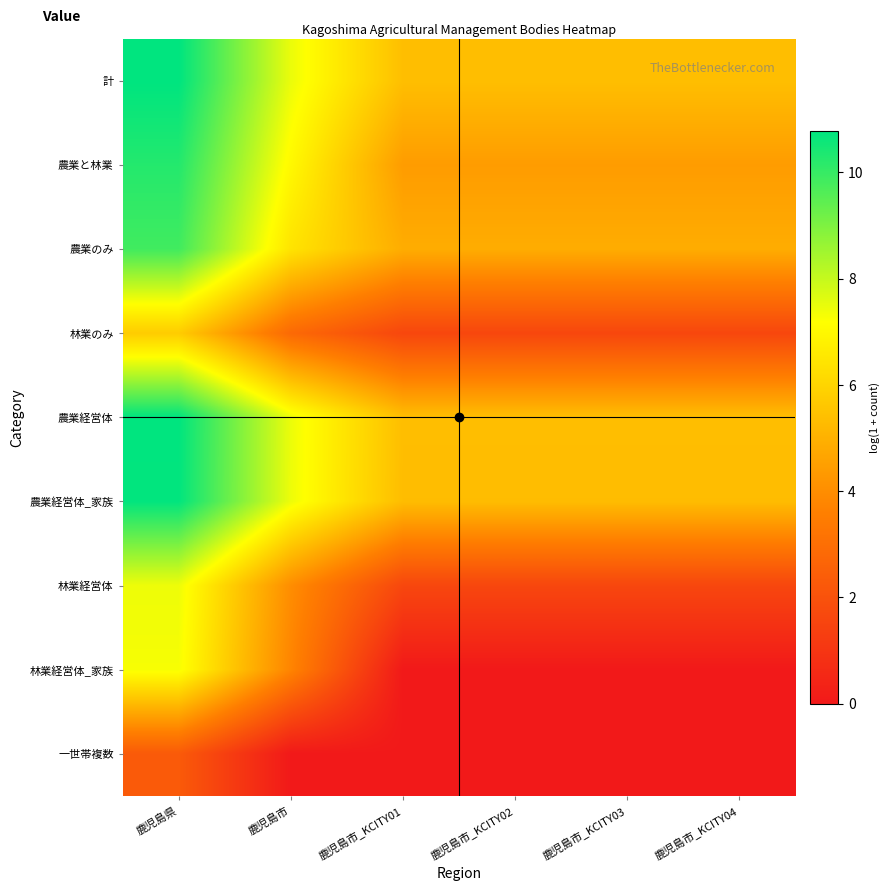

Between 鹿児島市_KCITY04 and 鹿児島市, which is larger?

鹿児島市